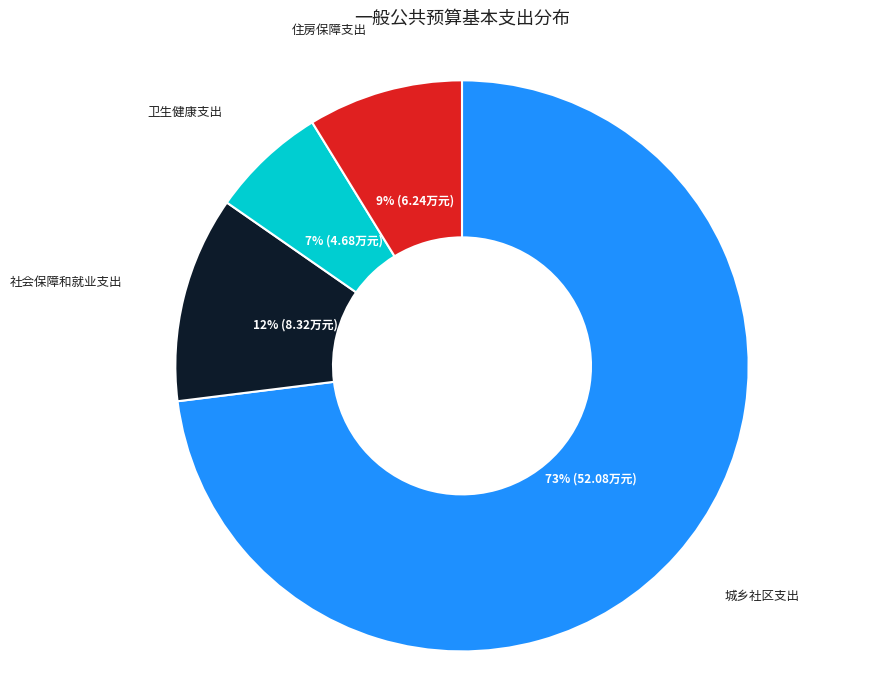

Rank the categories by value from highest to lowest.

城乡社区支出, 社会保障和就业支出, 住房保障支出, 卫生健康支出